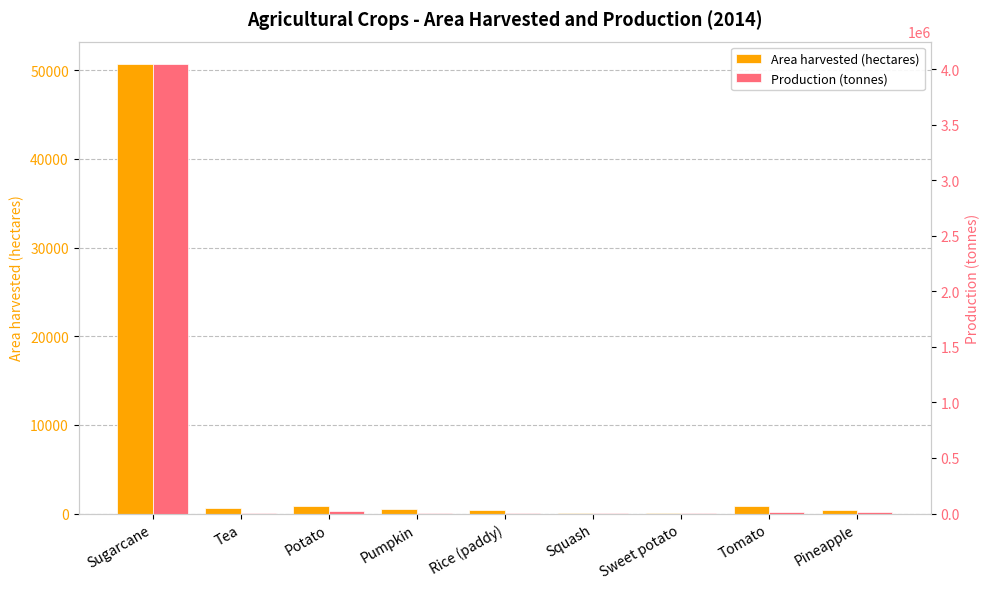

What is the minimum value for Production (tonnes)?

659.4